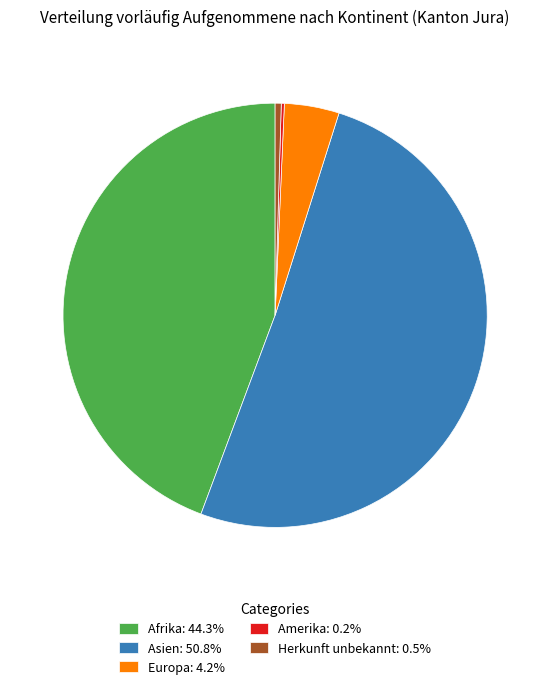

Is there any slice that represents more than half of the pie?

Yes